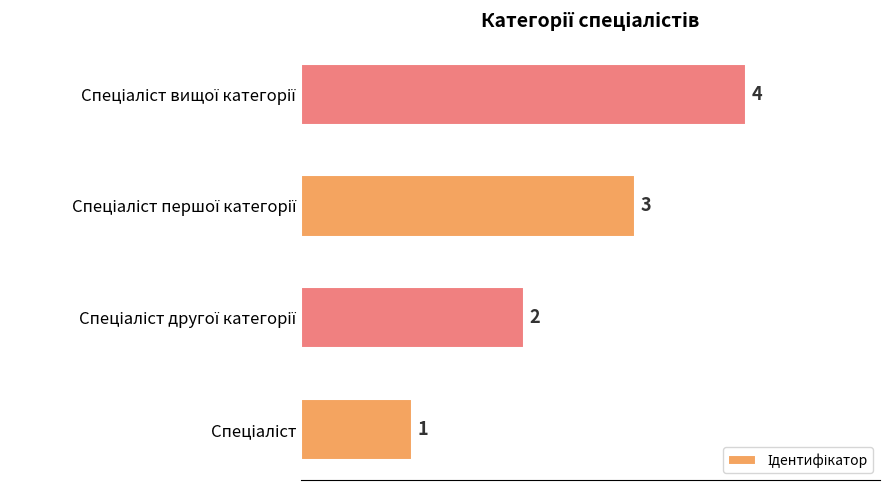

What is the maximum value shown in the chart?

4